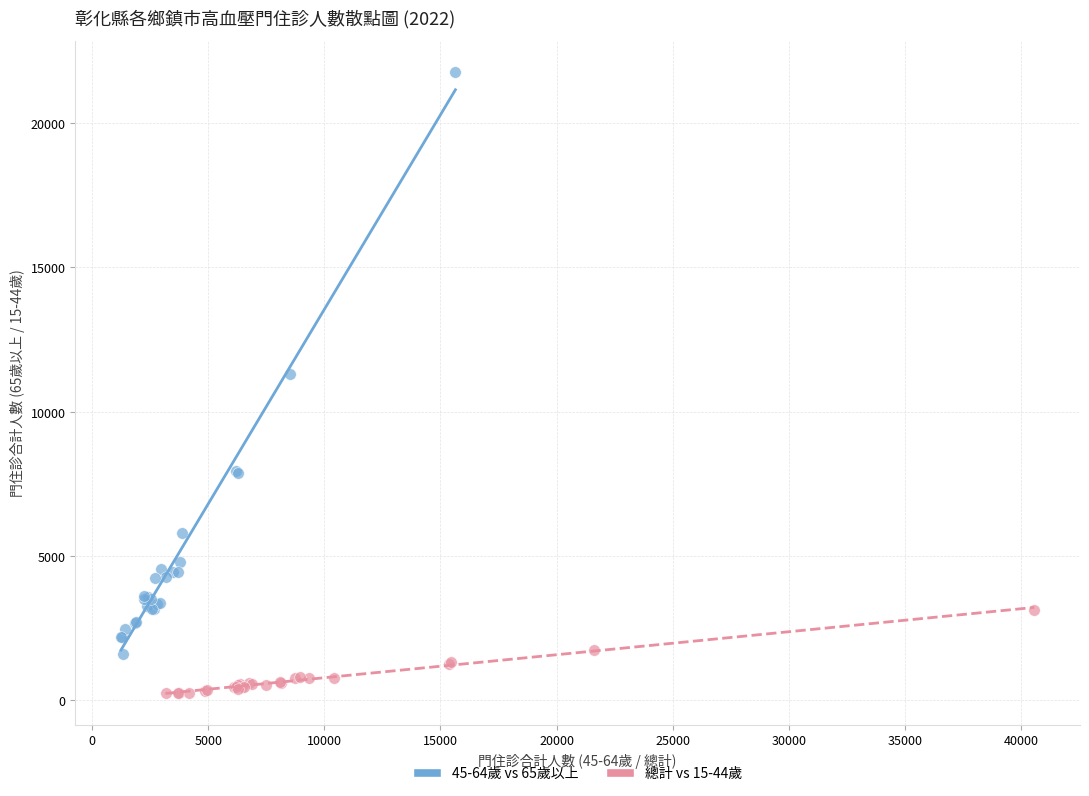

Which series has the widest spread of Y values?

45-64歲 vs 65歲以上